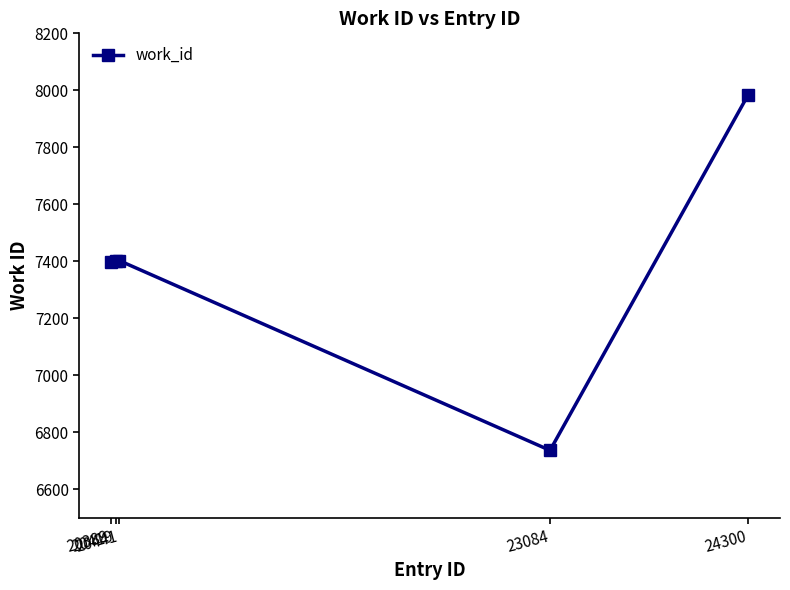

What value does the data have at 20389, to the nearest 50?

7400